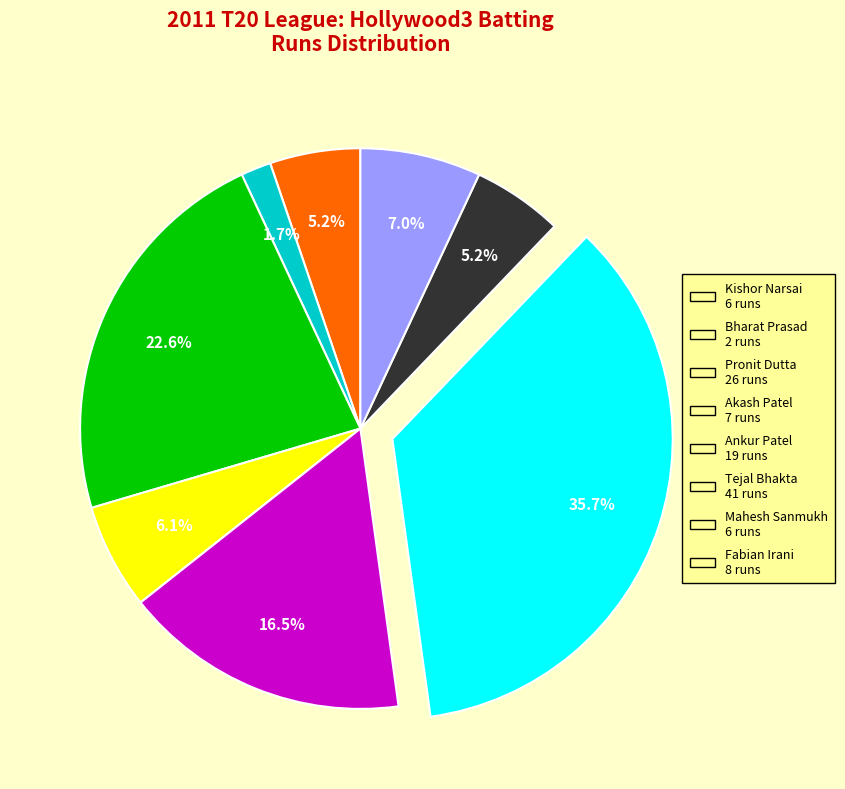

To the nearest percent, what percentage of the pie is Mahesh Sanmukh?

5%